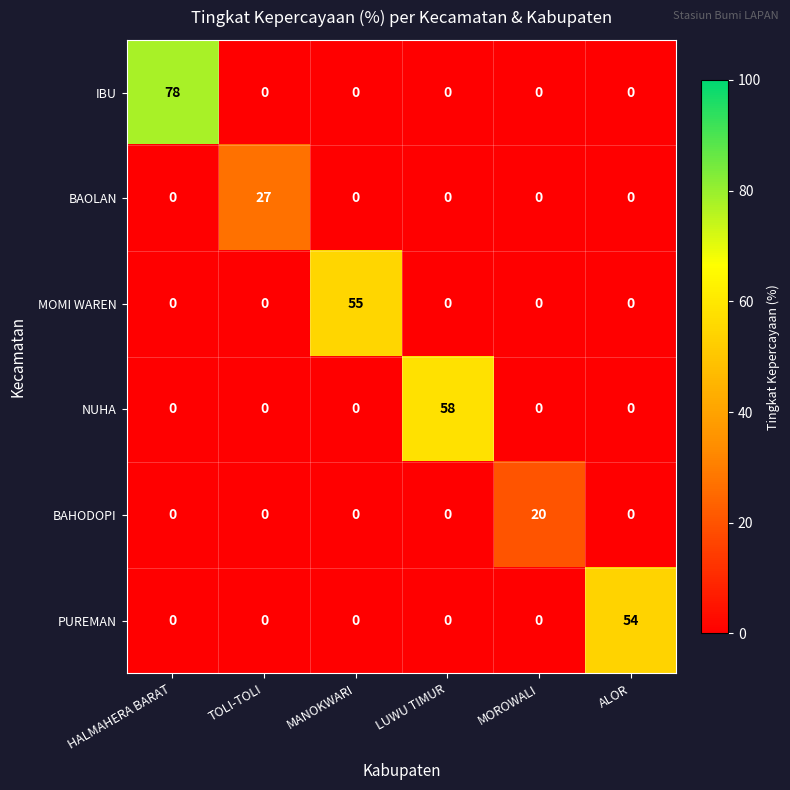

How many data points does each series have?

6